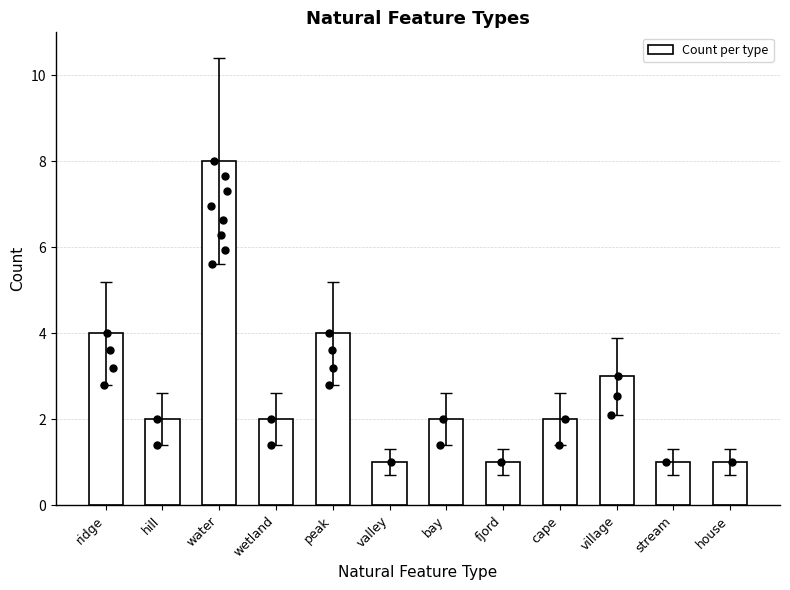

Approximately how many times larger is the value at fjord compared to wetland?

0.5